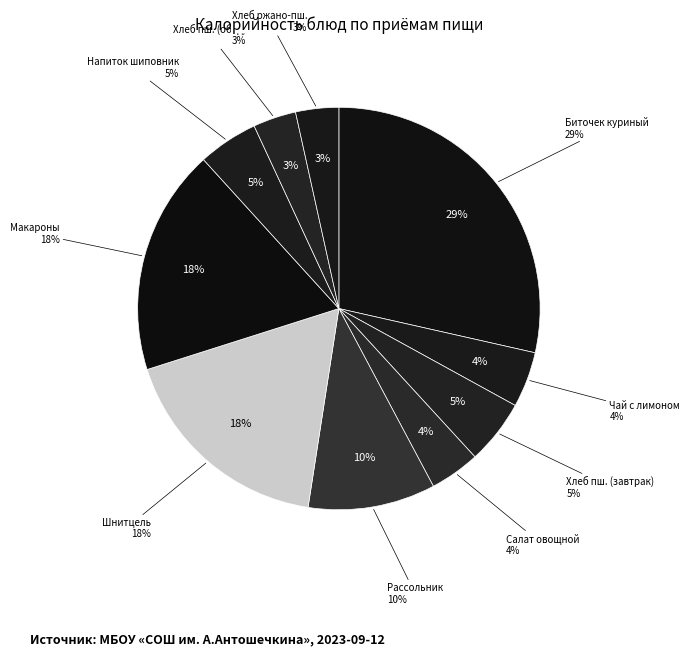

Does any single category account for the majority?

No